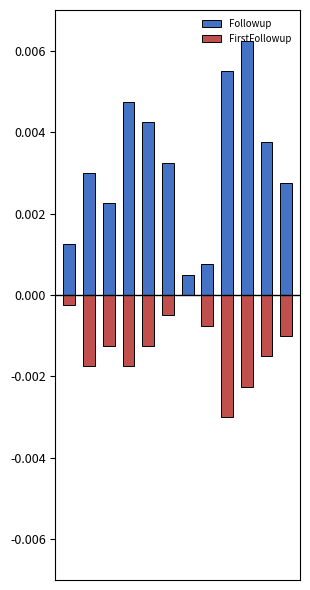

At how many categories does at least one series exceed 0?

12